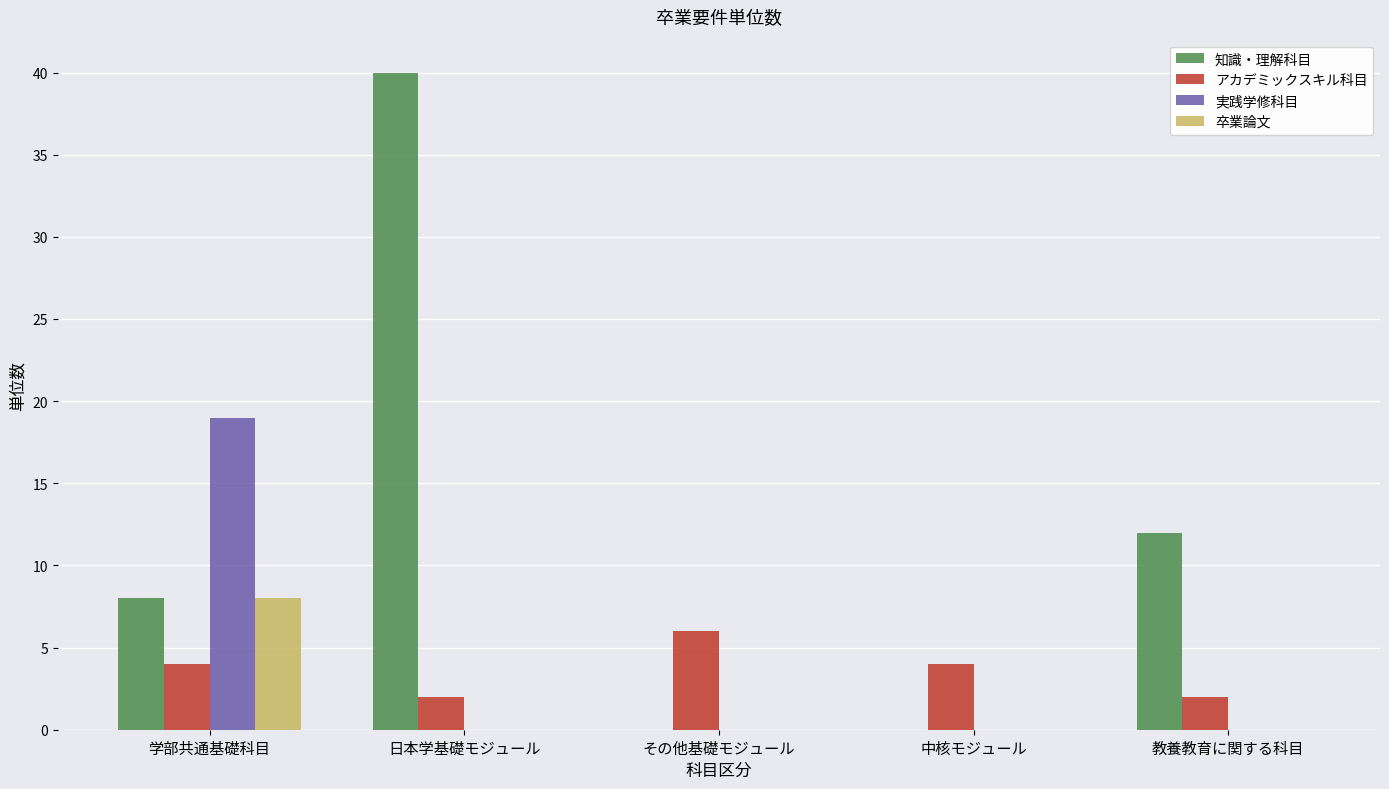

What is the highest value of the アカデミックスキル科目 series?

6